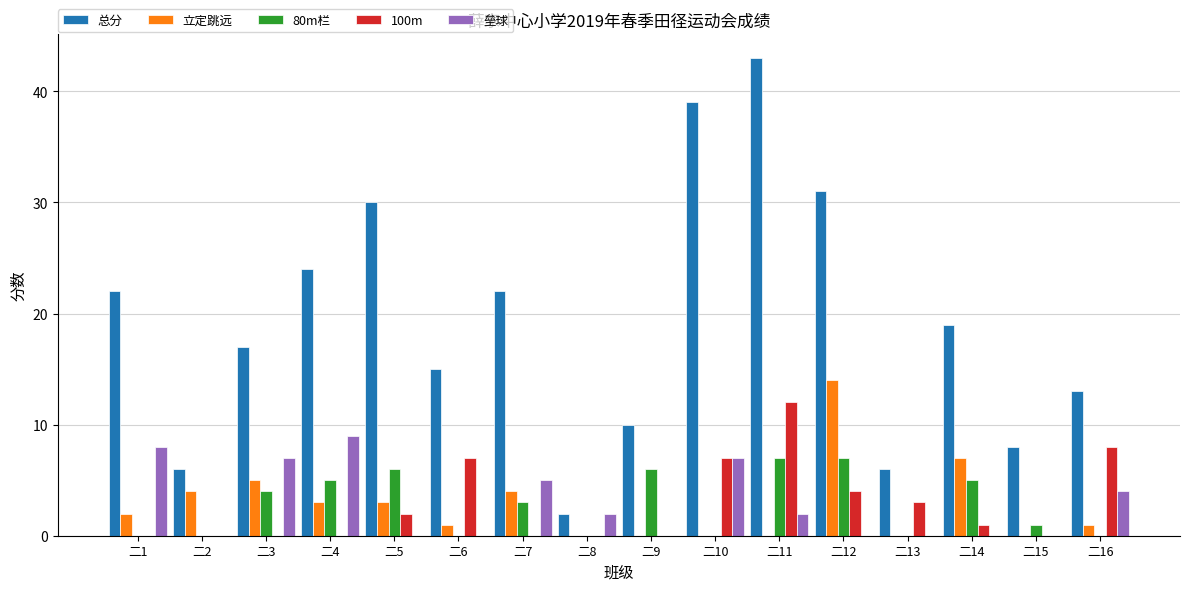

The 80m栏 series shows 0 at 二16. True or false?

True